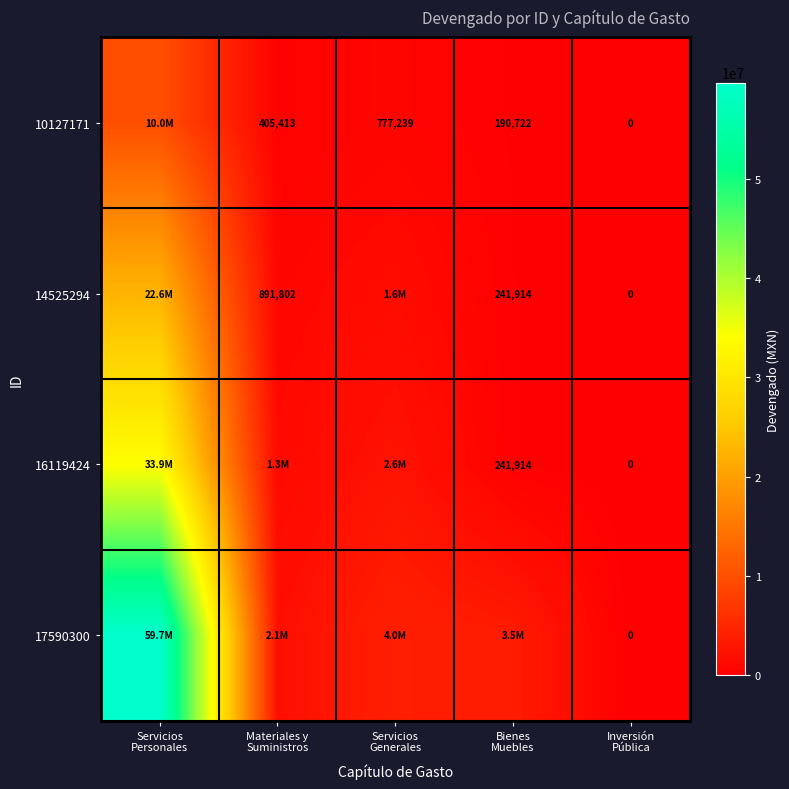

The value of 10127171 at Servicios Generales is 777239. True or false?

True